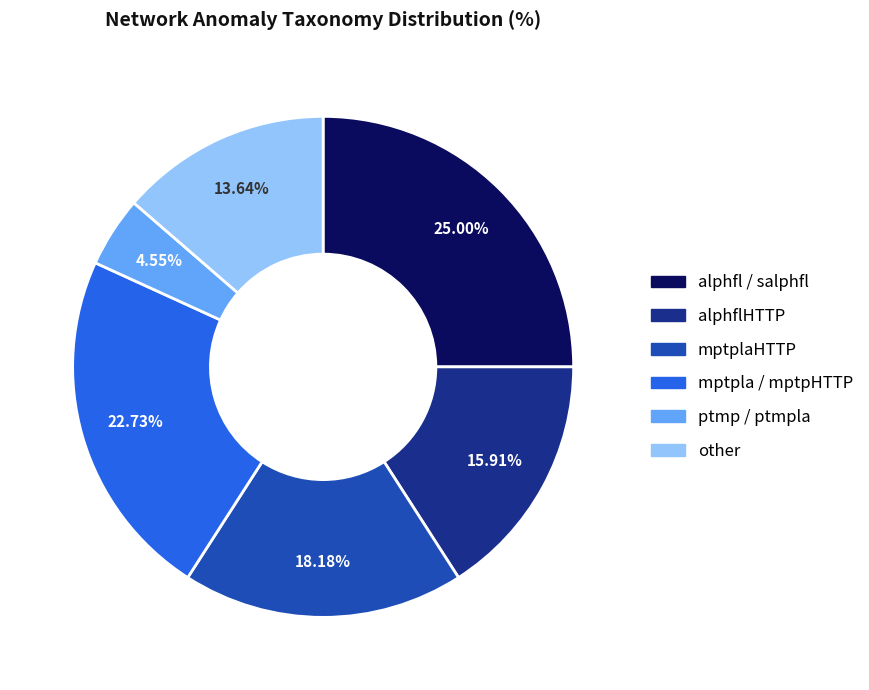

Does any single category account for the majority?

No